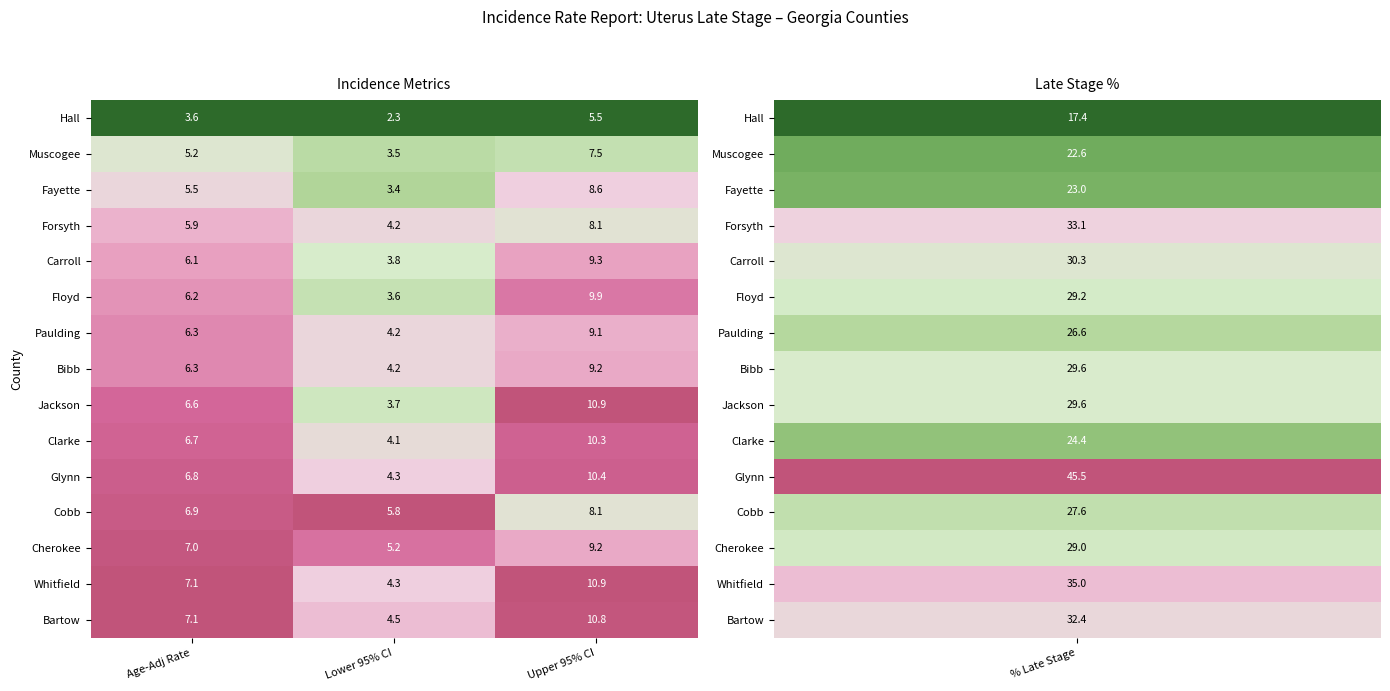

The Carroll series shows 6.1 at Age-Adj Rate. True or false?

True